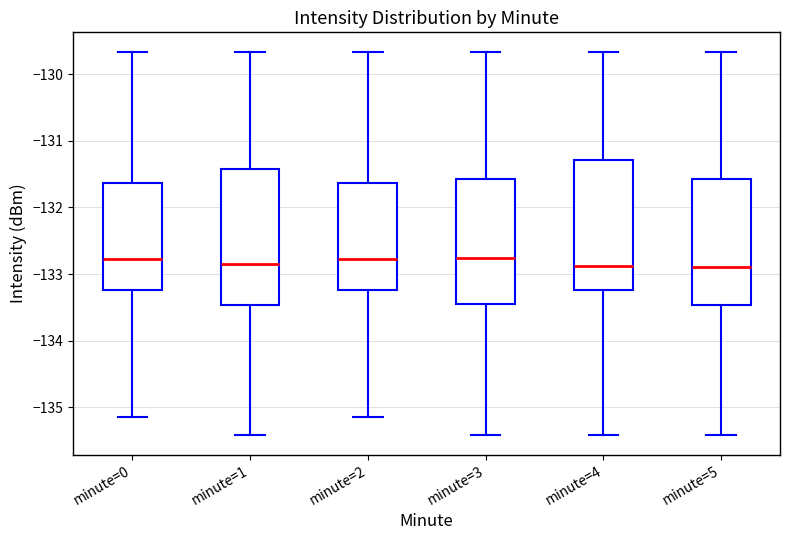

Reading left to right, read every box against the y-axis: the position of its median line, the range the box covers, and the ends of its whiskers. The values are not printed on the chart, so give them approximately, as read against the axis.

minute=0: median -132.8, box -133.2 to -131.6, whiskers -135.1 to -129.7
minute=1: median -132.9, box -133.5 to -131.4, whiskers -135.4 to -129.7
minute=2: median -132.8, box -133.2 to -131.6, whiskers -135.1 to -129.7
minute=3: median -132.8, box -133.5 to -131.6, whiskers -135.4 to -129.7
minute=4: median -132.9, box -133.2 to -131.3, whiskers -135.4 to -129.7
minute=5: median -132.9, box -133.5 to -131.6, whiskers -135.4 to -129.7